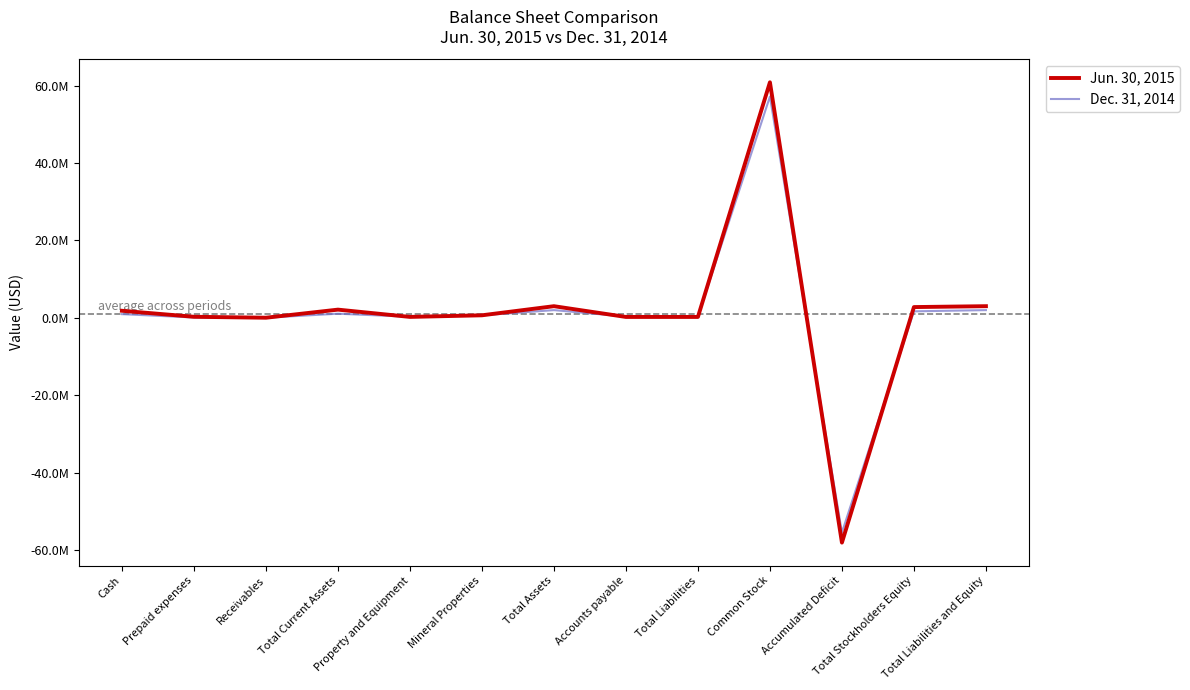

Does the chart display data point markers on the line(s)?

No